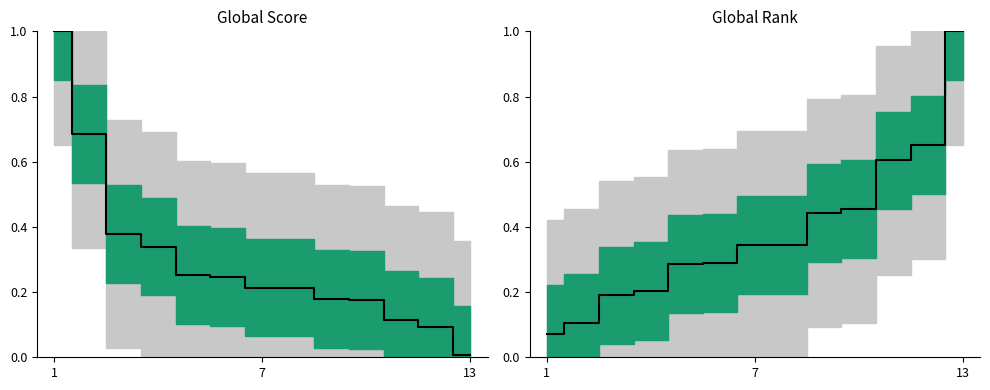

The value at 7 is 0.3. True or false?

True